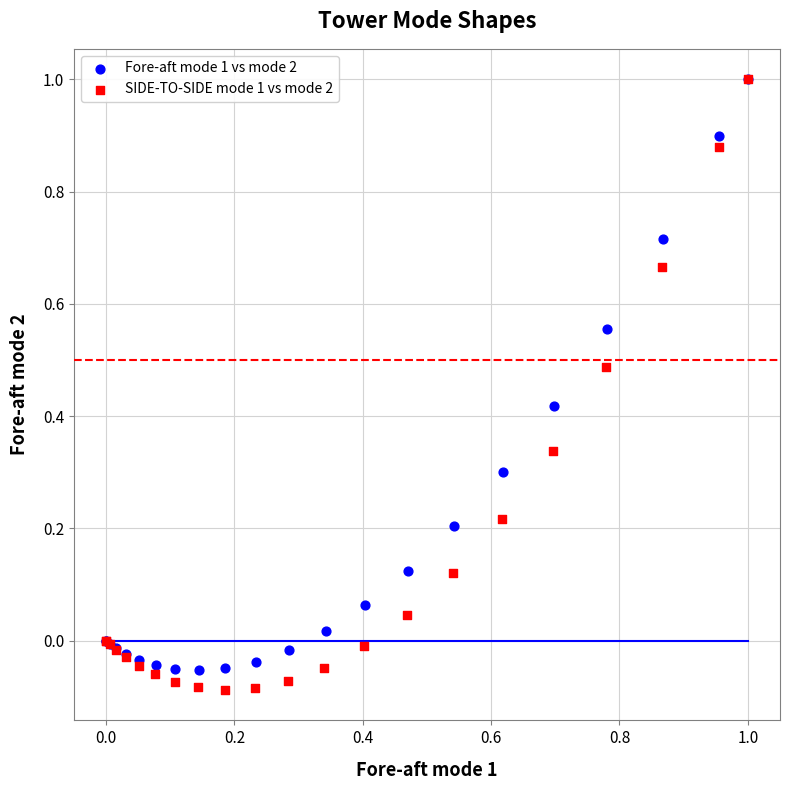

Which series has the widest spread of Y values?

SIDE-TO-SIDE mode 1 vs mode 2